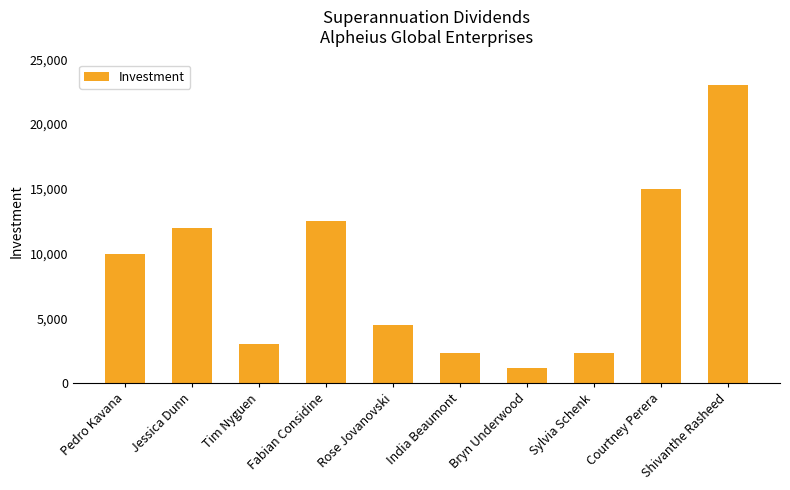

The chart shows a value of 15000 at Courtney Perera. True or false?

True